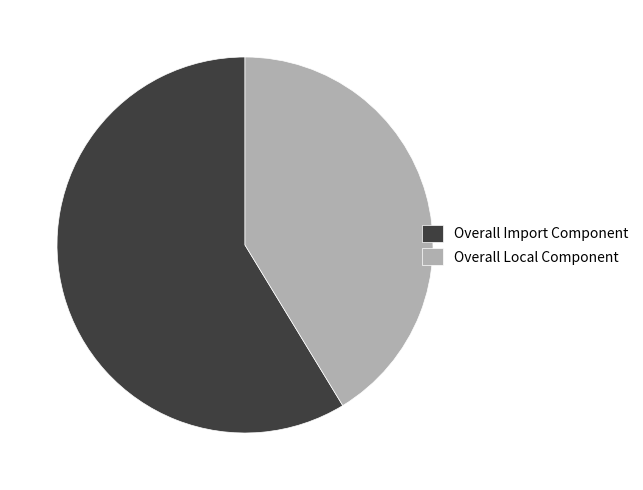

Does any single category account for the majority?

Yes